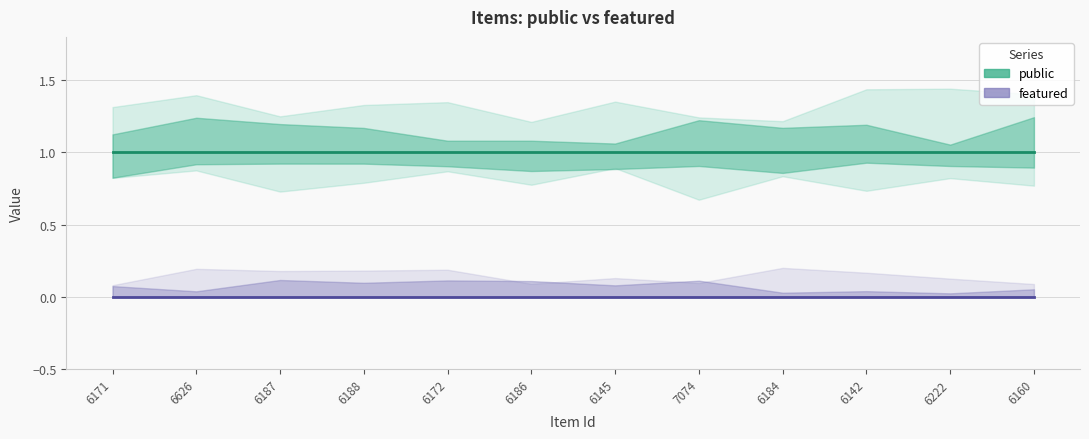

What position from the left is 6188?

4